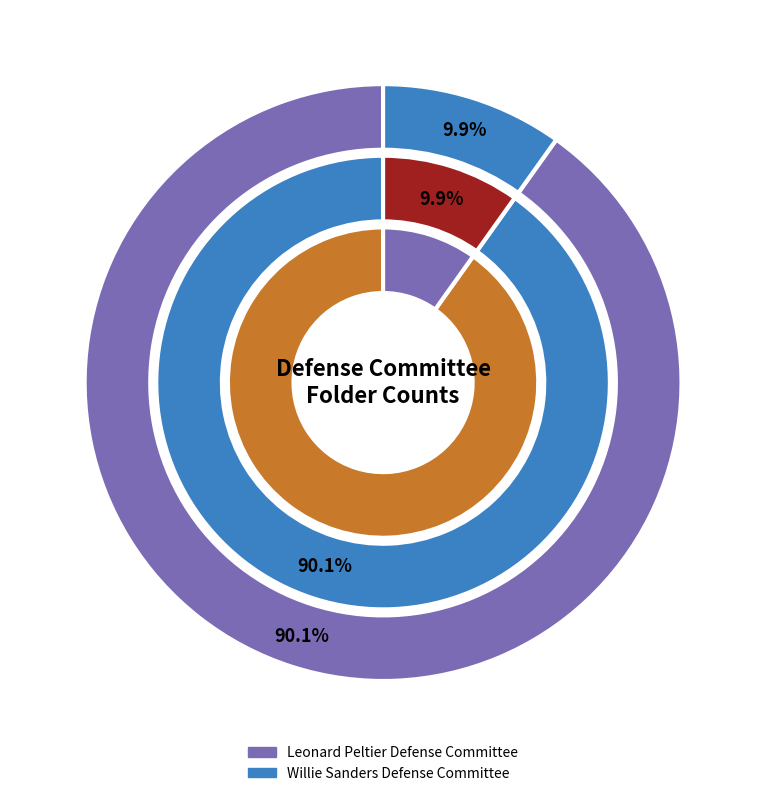

To the nearest percent, what is the combined percentage of Willie Sanders Defense Committee and Leonard Peltier Defense Committee?

100%